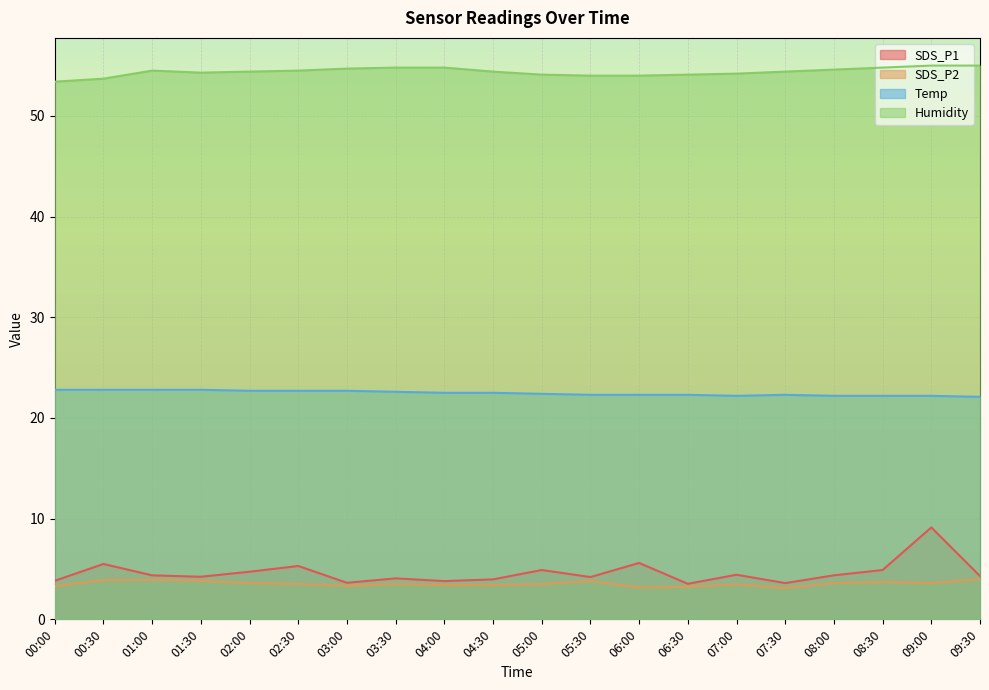

How many lines are shown in the chart?

4